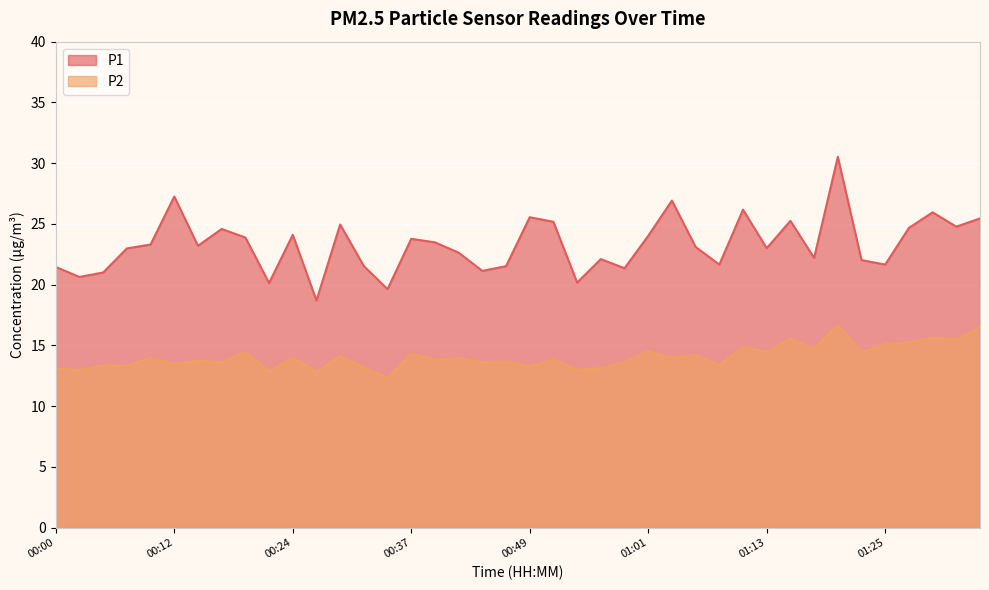

What is the value of the P1 point at the 1st from the left?

21.4